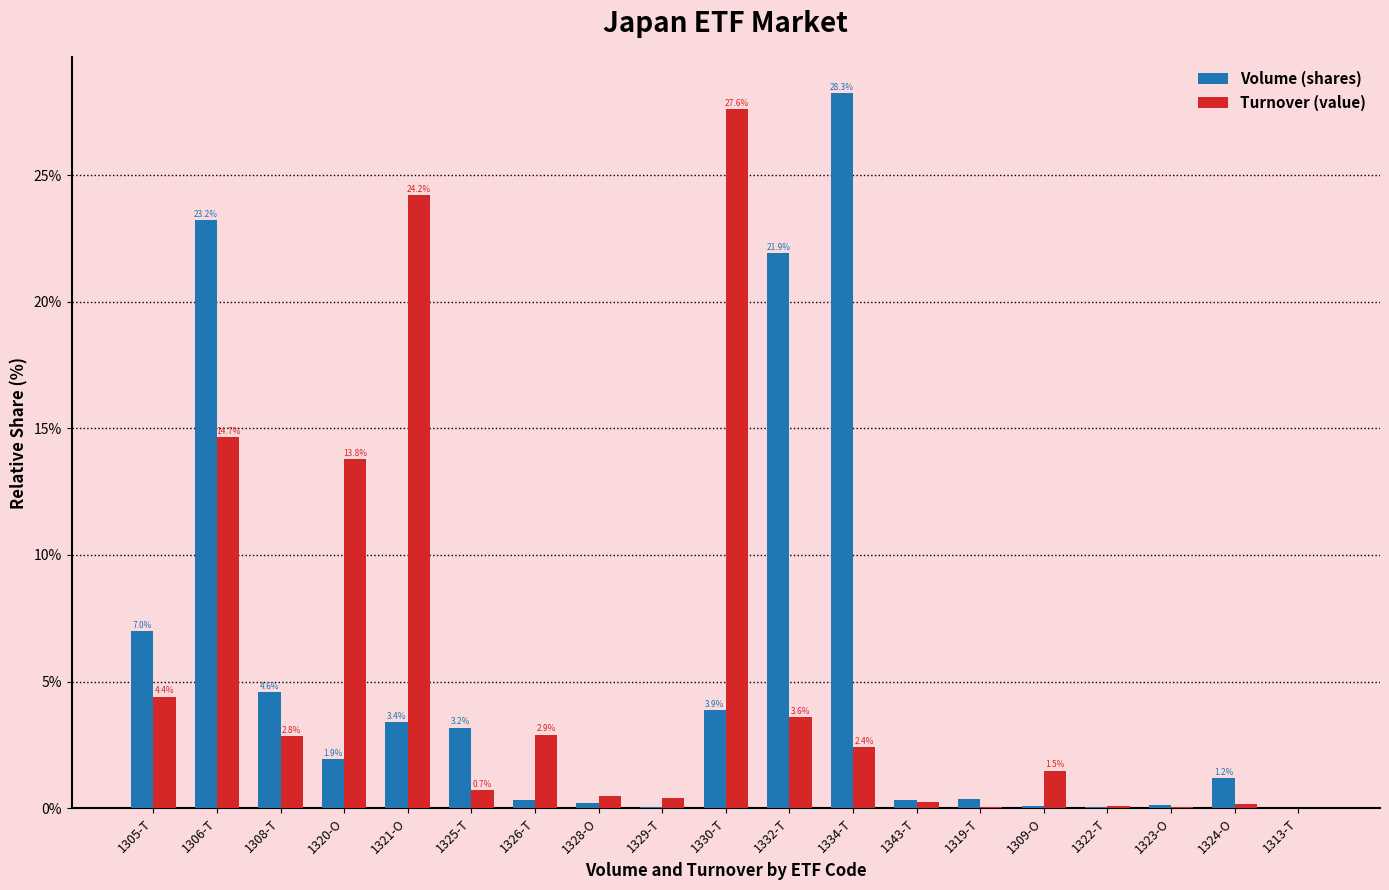

How many values in the Turnover (value) series exceed 1?

10